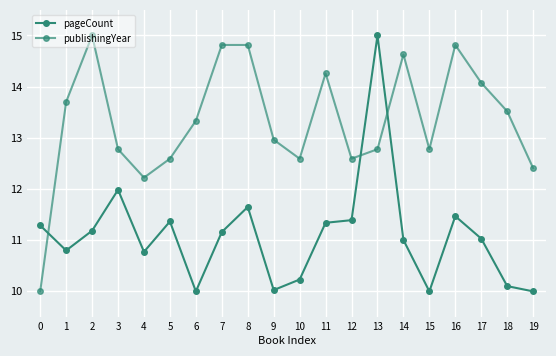

How many data points does each series have?

20